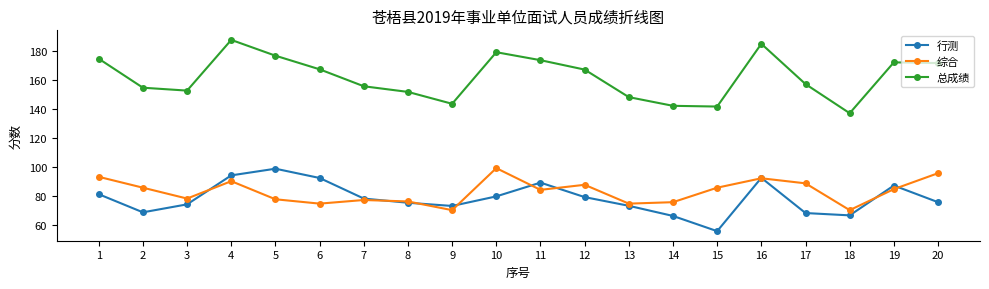

At how many categories does at least one series exceed 87?

20